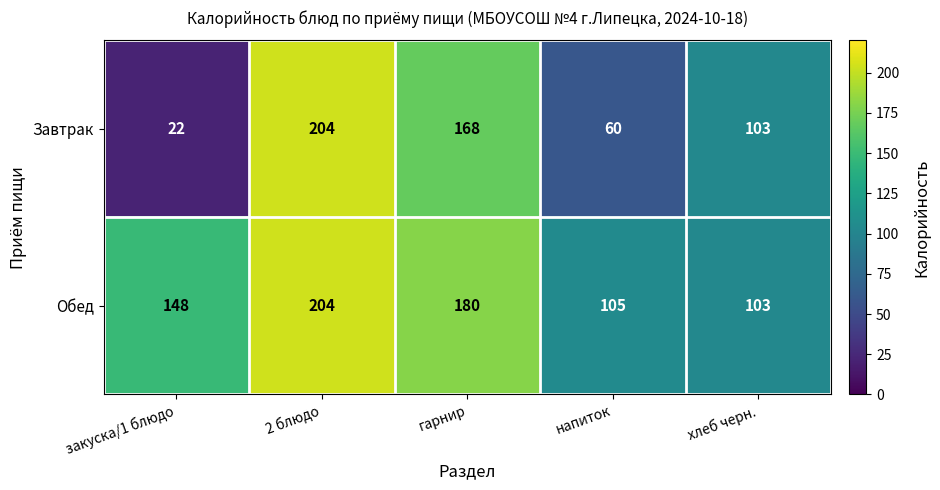

How many data points in Обед are less than 148?

2